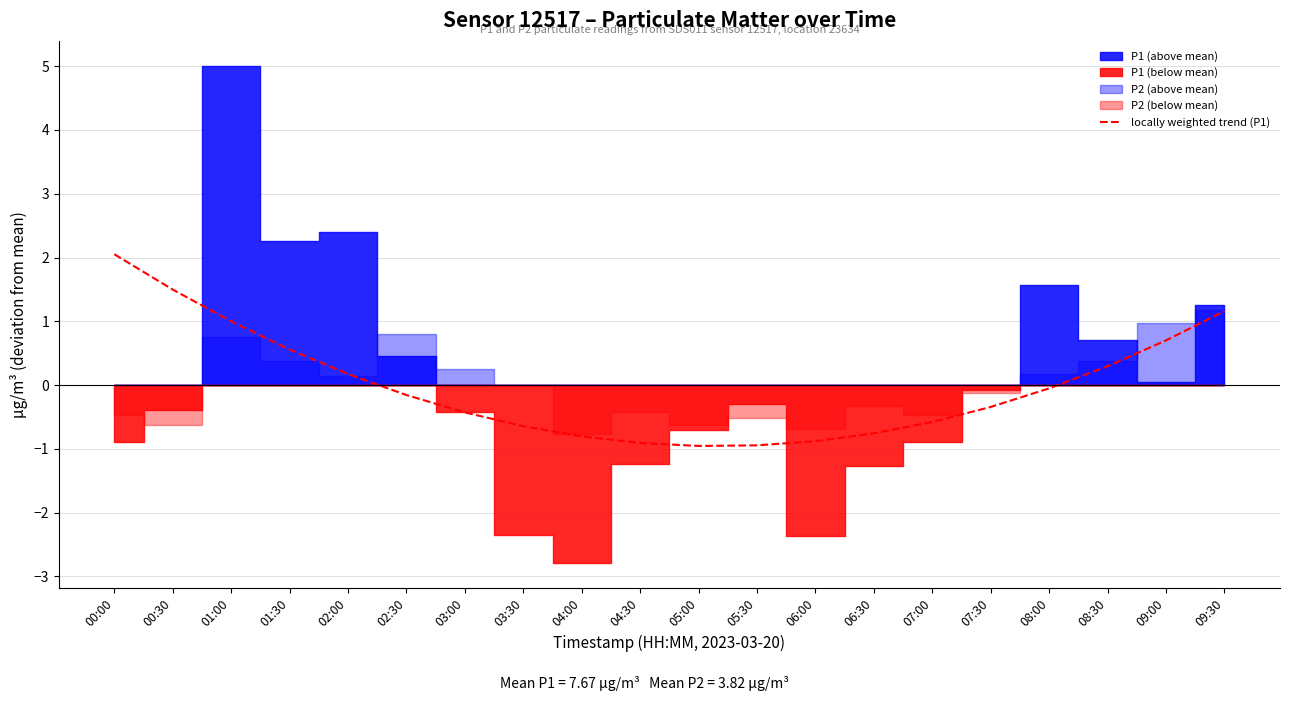

The value of locally weighted trend (P1) at 02:00 is 0.2. True or false?

True